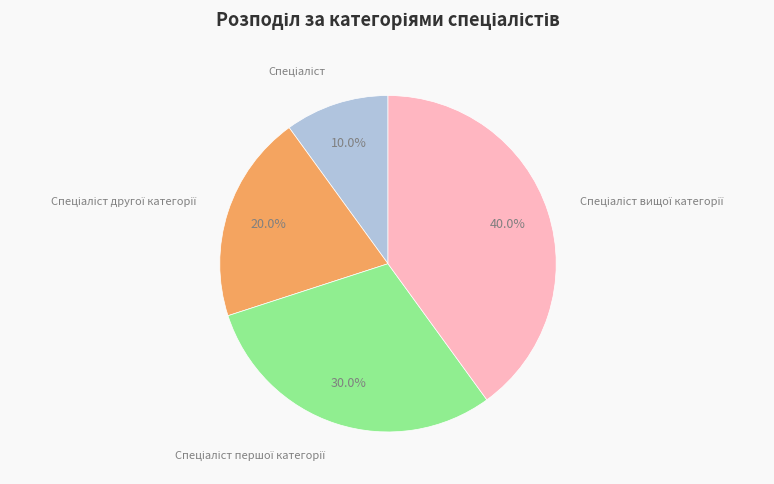

Does any single category account for the majority?

No